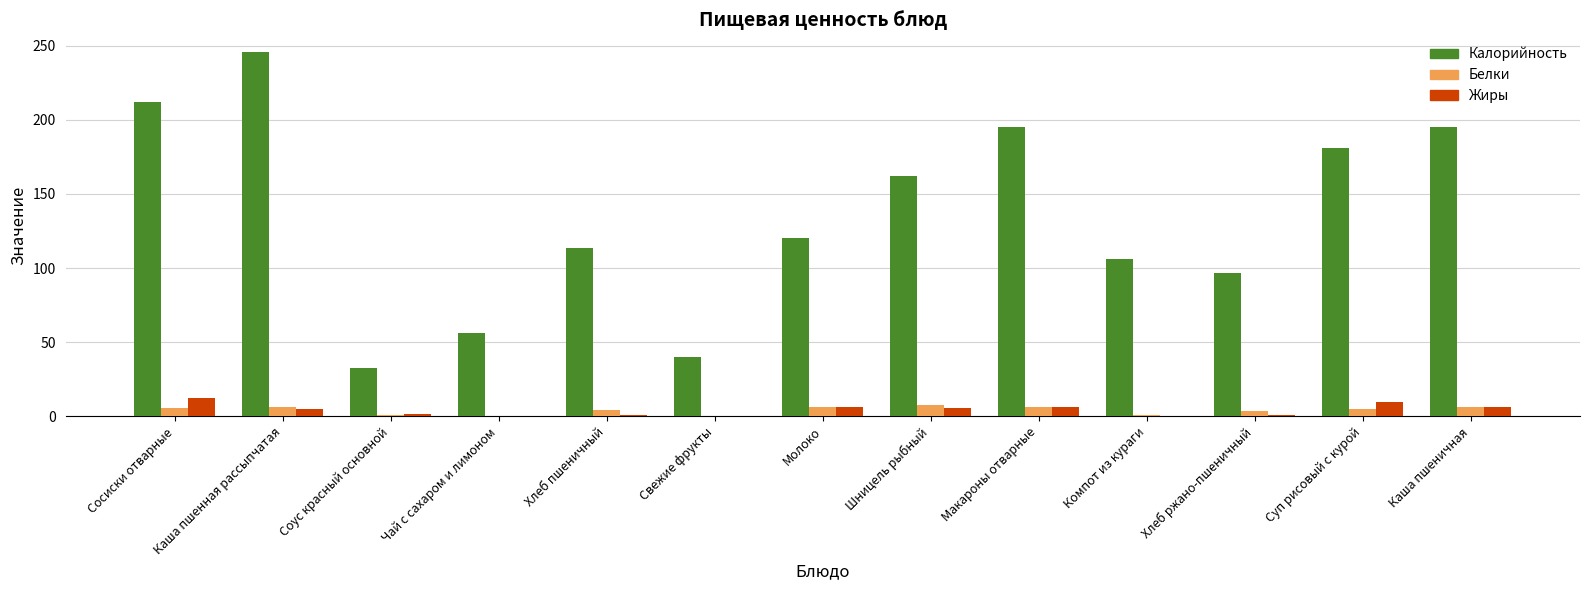

At which label does Жиры reach its peak?

Сосиски отварные